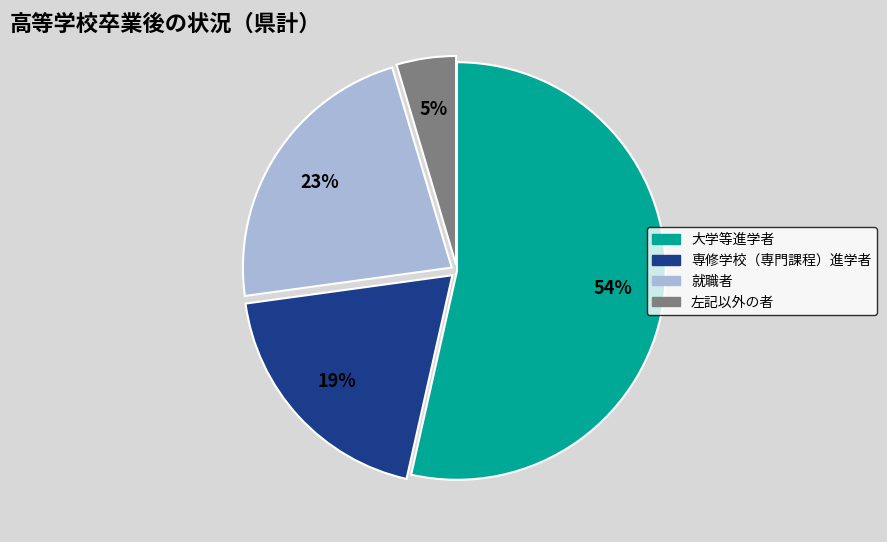

To the nearest percent, what is the difference between the largest and smallest slice percentages?

49%